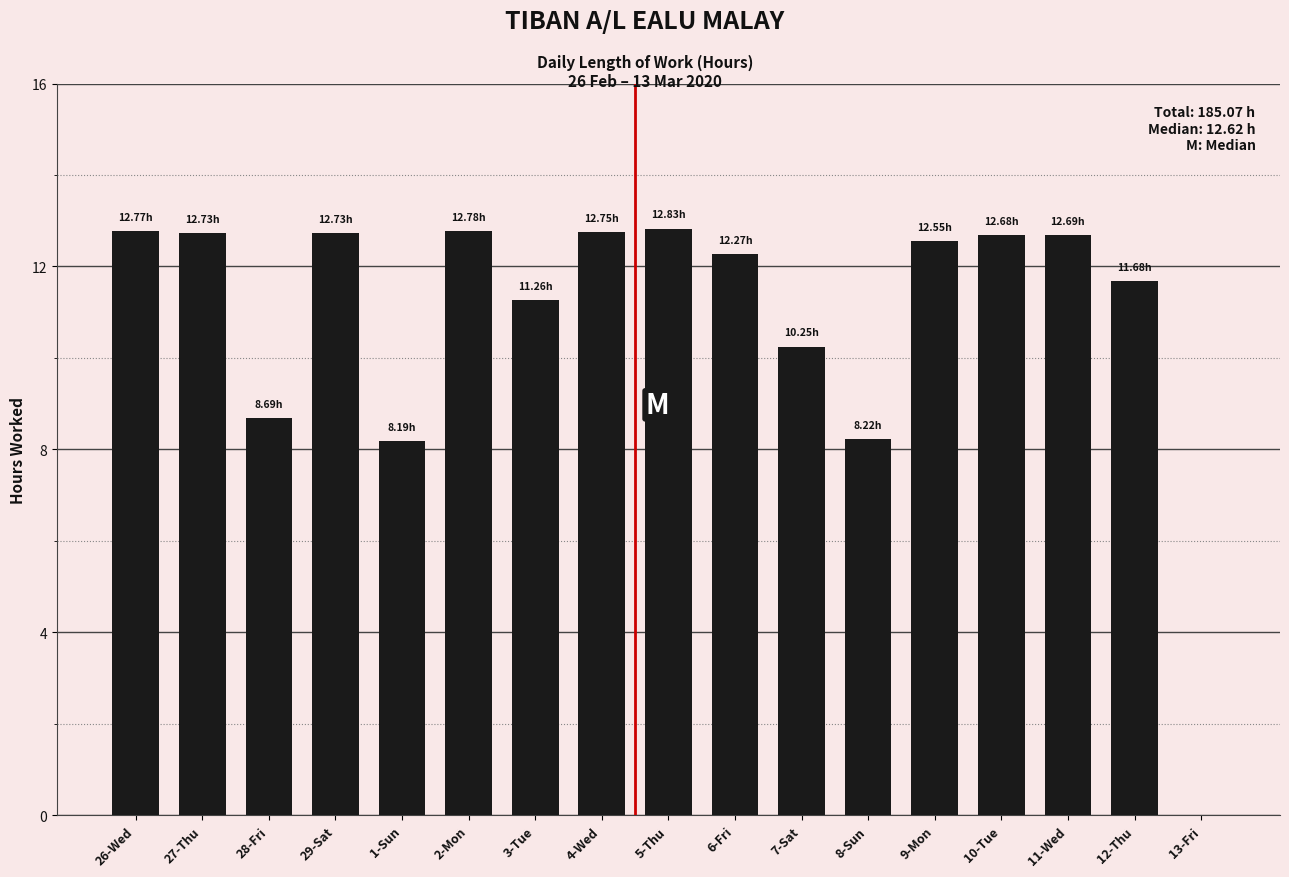

What is the ratio of the value at 27-Thu to the value at 26-Wed?

1.0